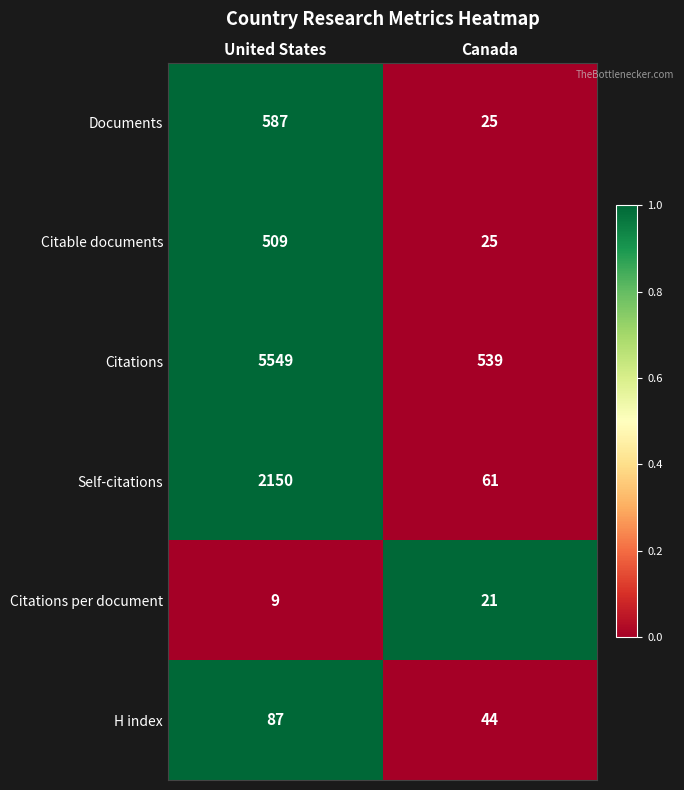

What is the total value across all series at United States?

8891